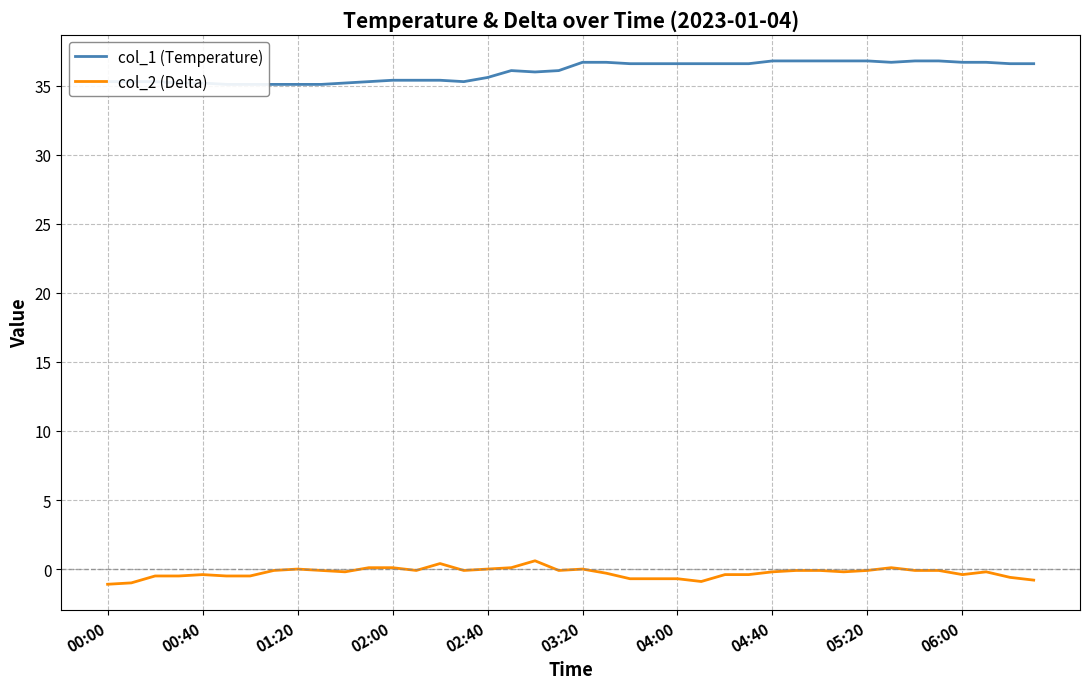

Count the number of categories in the chart.

40